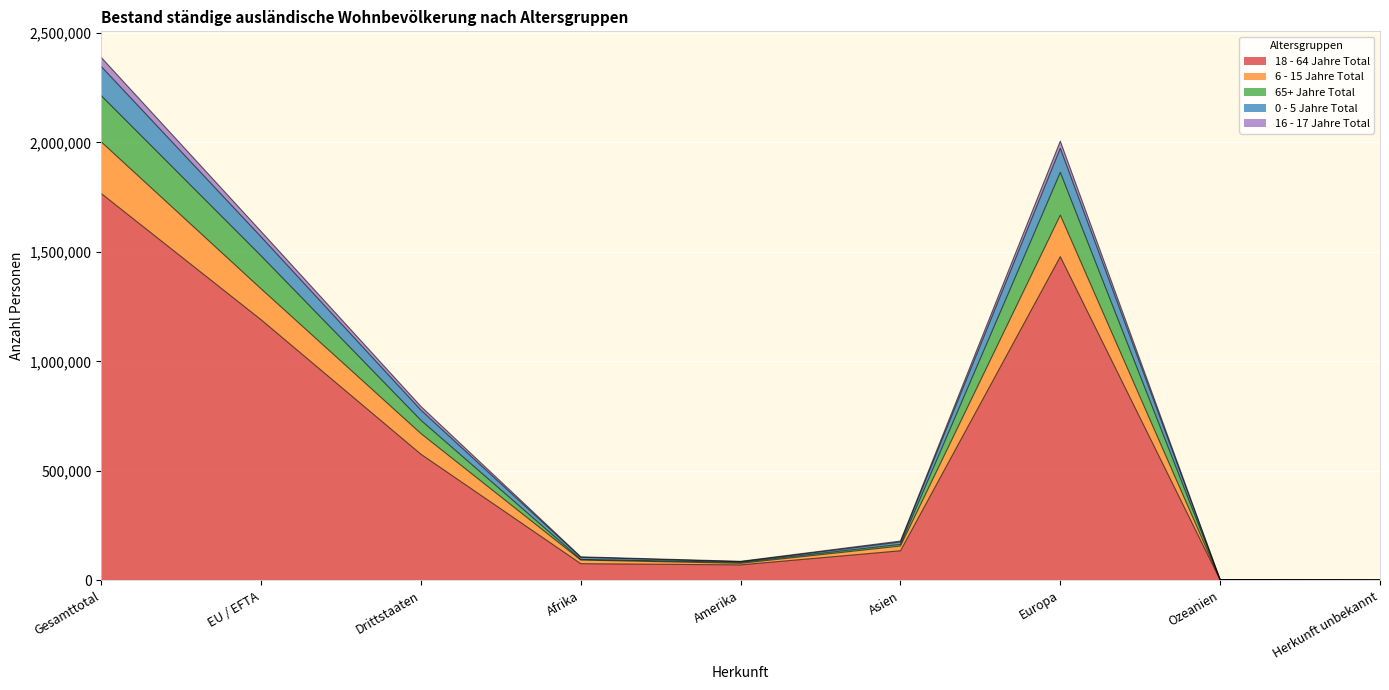

True or false: 18 - 64 Jahre Total and 16 - 17 Jahre Total cross at least once.

False